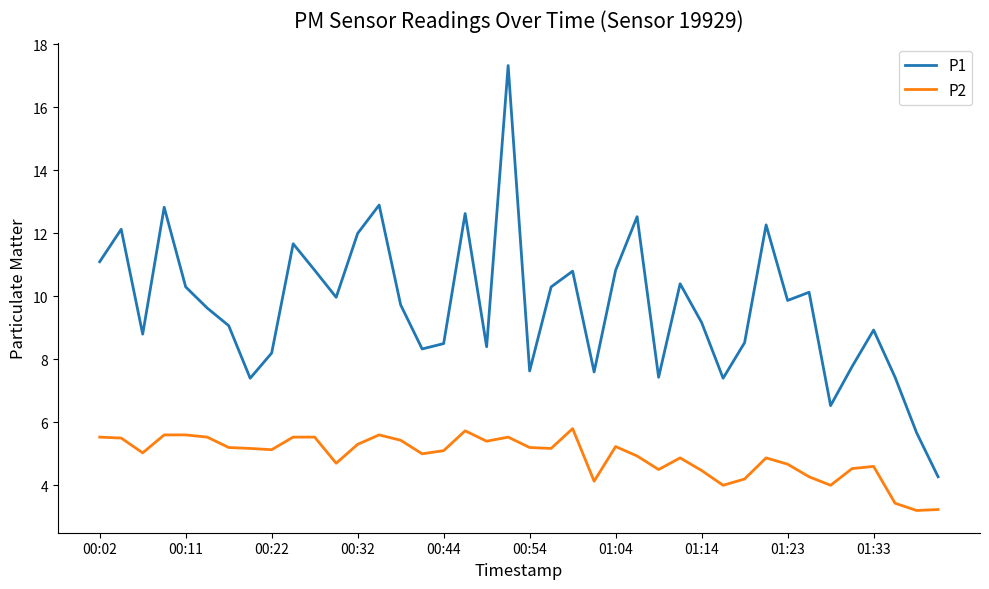

What is the difference between the maximum and minimum values in the P2 series?

2.6